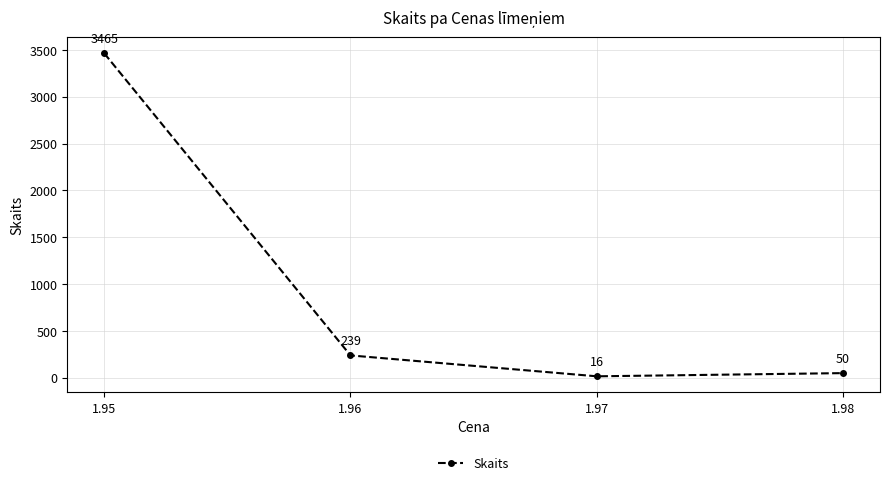

Reading left to right, transcribe all the data shown in this chart.

3465	239	16	50